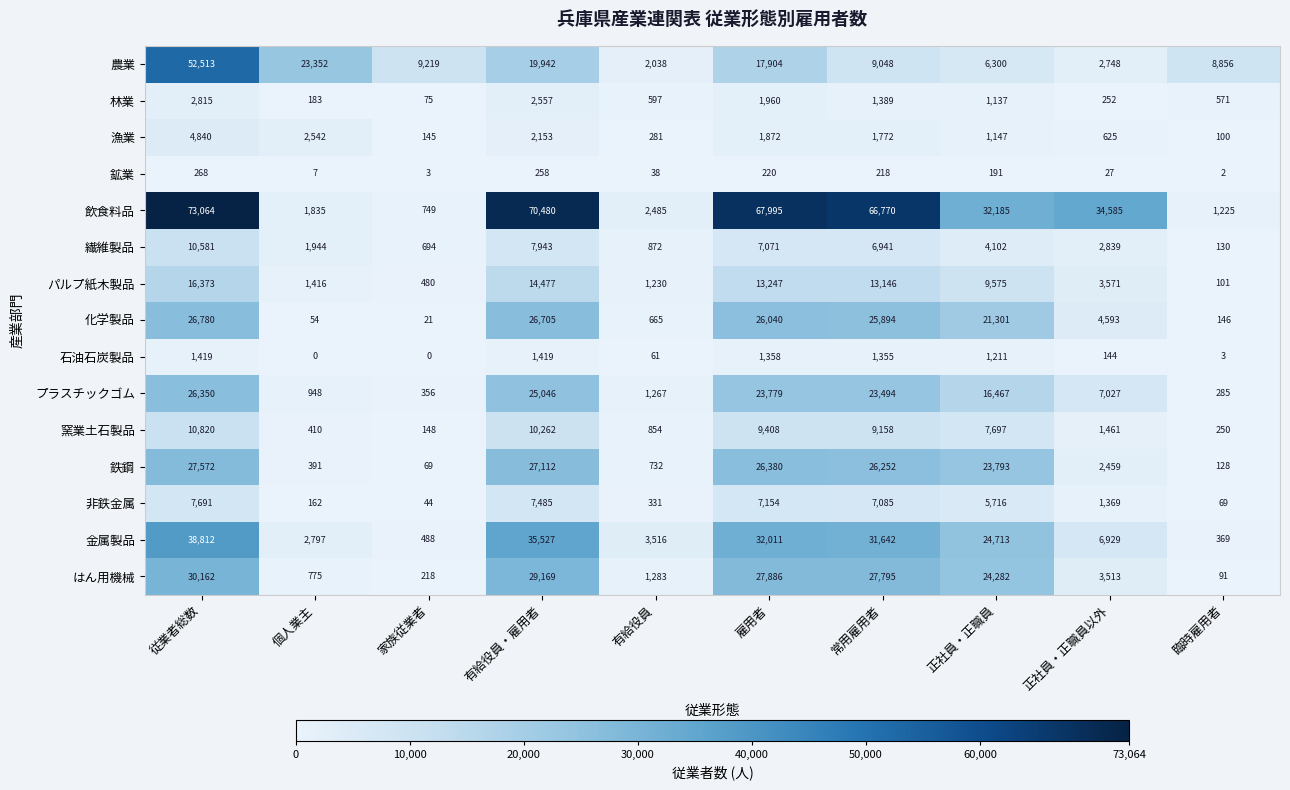

List the series in order of their peak value, lowest first.

鉱業, 石油石炭製品, 林業, 漁業, 非鉄金属, 繊維製品, 窯業土石製品, パルプ紙木製品, プラスチックゴム, 化学製品, 鉄鋼, はん用機械, 金属製品, 農業, 飲食料品